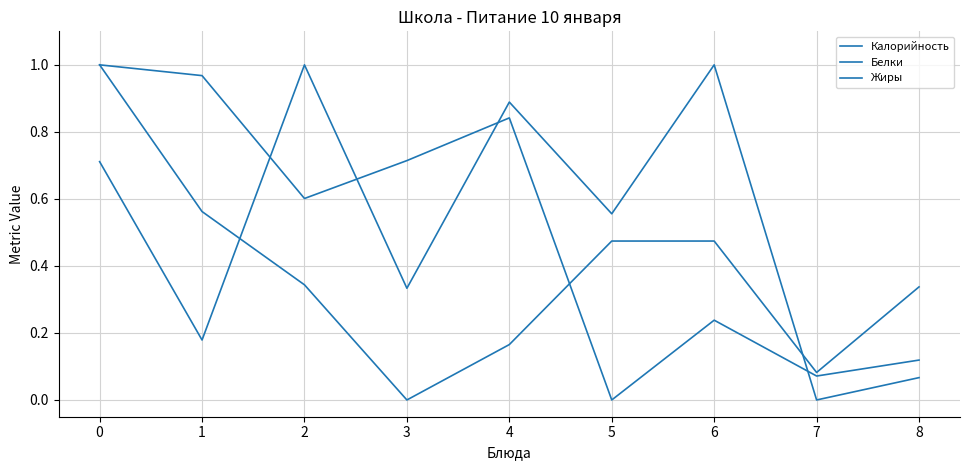

What is the difference between the Жиры values at 5 and 7?

0.6